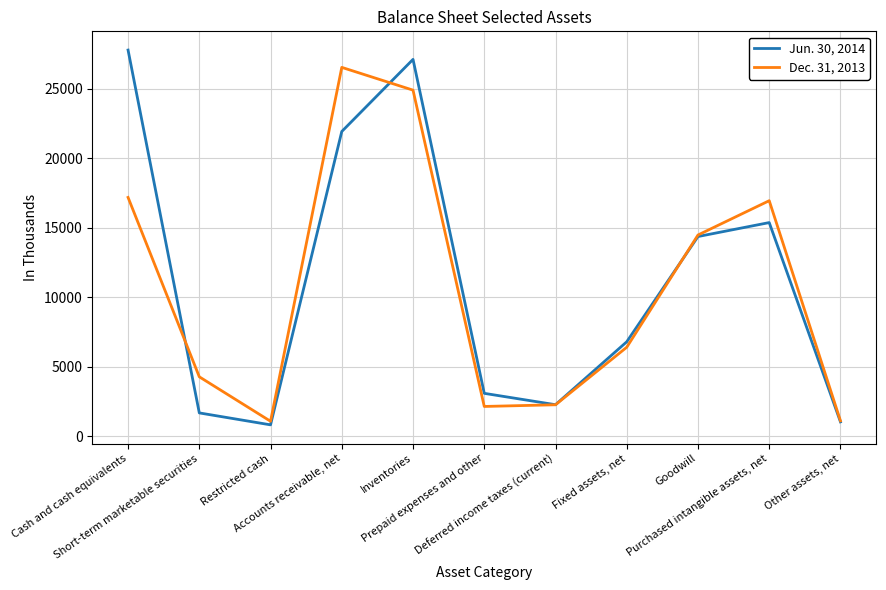

Between Inventories and Purchased intangible assets, net, which series saw the biggest shift?

Jun. 30, 2014